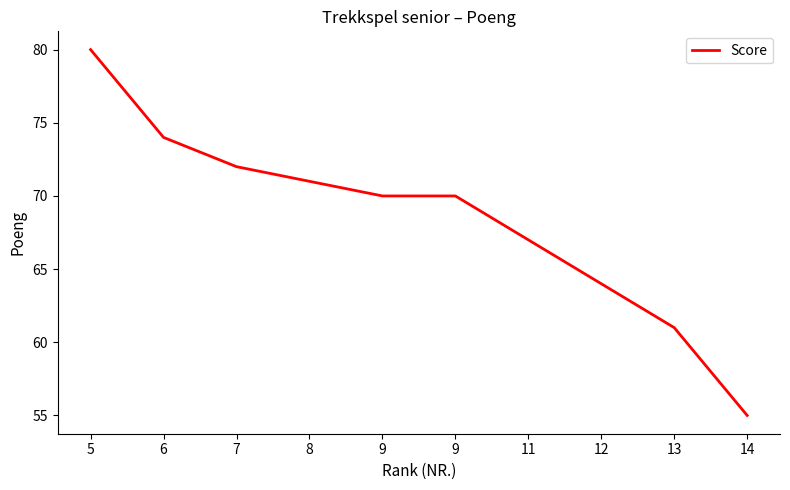

What is the value of the 6th point from the left?

70